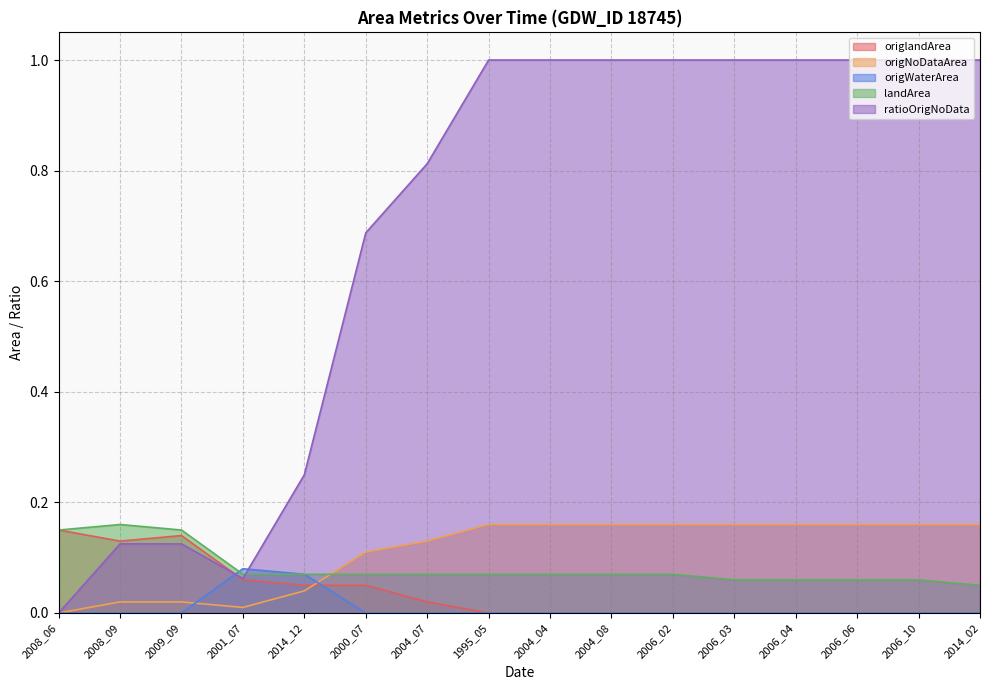

What is the difference between the maximum and minimum values in the origWaterArea series?

0.1